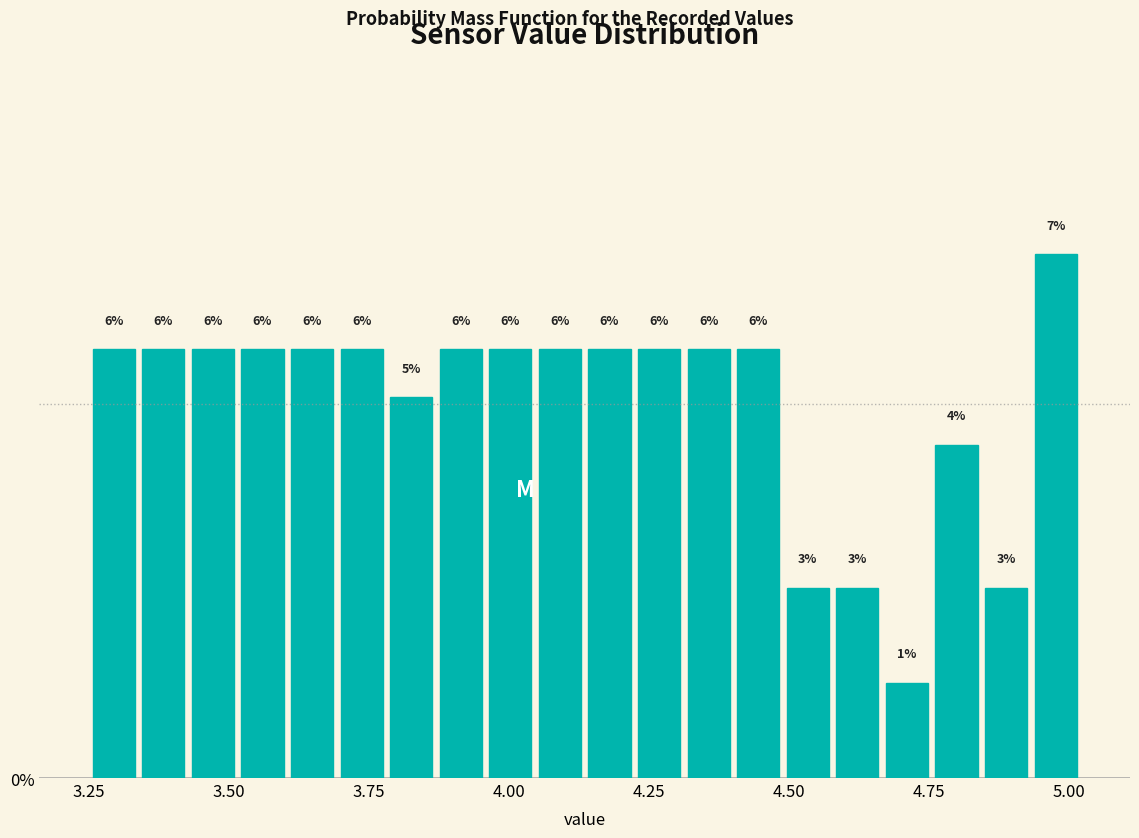

Around what value on the x-axis is the tallest bar? Give the approximate position of its centre, as read against the axis.

5.00